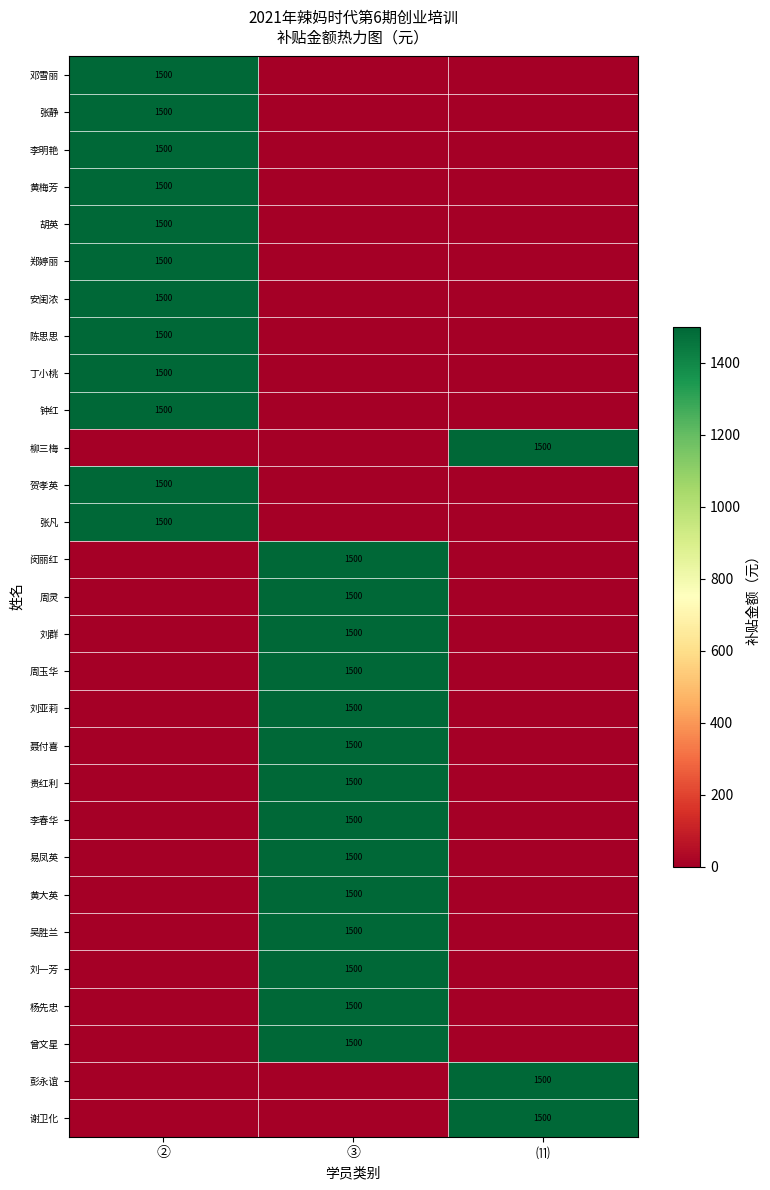

The 谢卫化 series shows 2610 at ⑾. True or false?

False